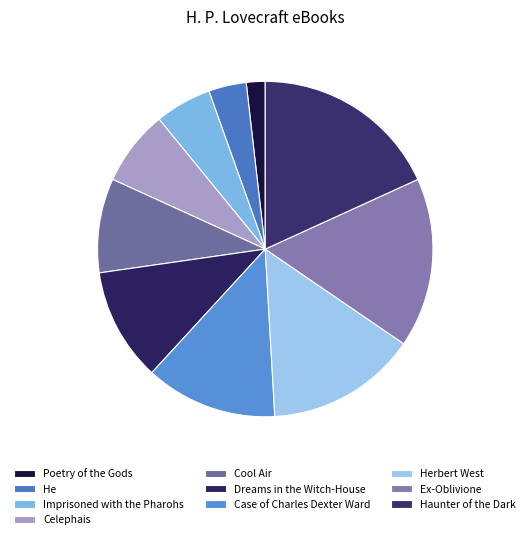

Does any single category account for the majority?

No